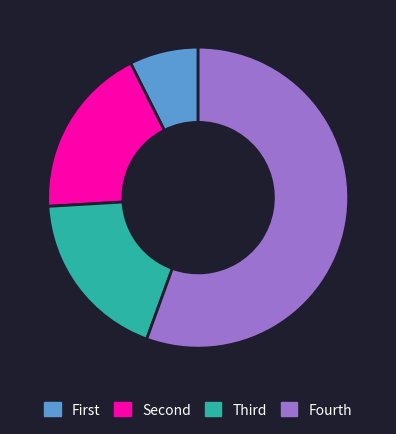

What is the largest slice in the pie chart?

Fourth